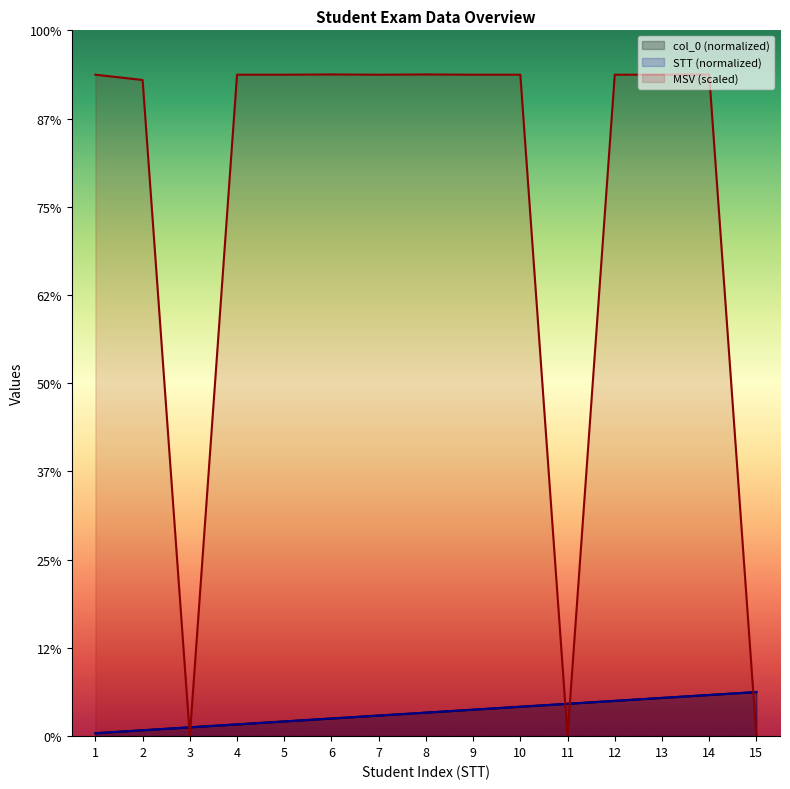

Where is STT nearest to the value 0?

1